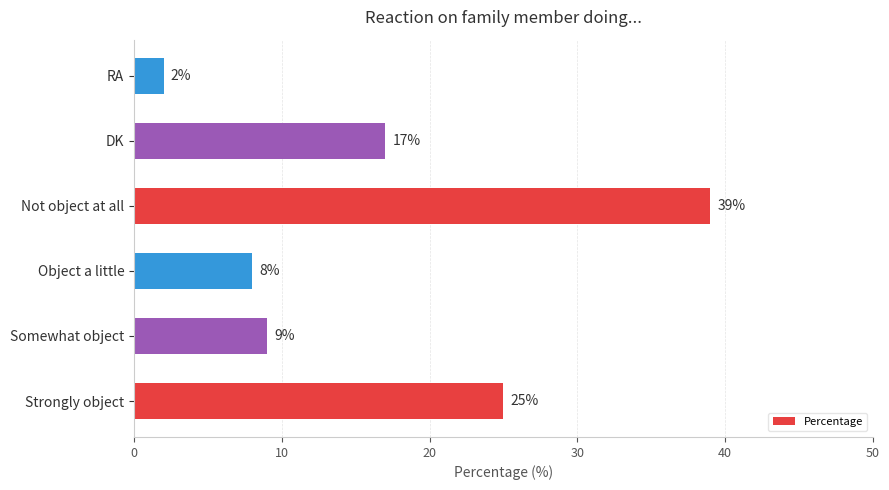

What is the change in value from Strongly object to DK?

-8